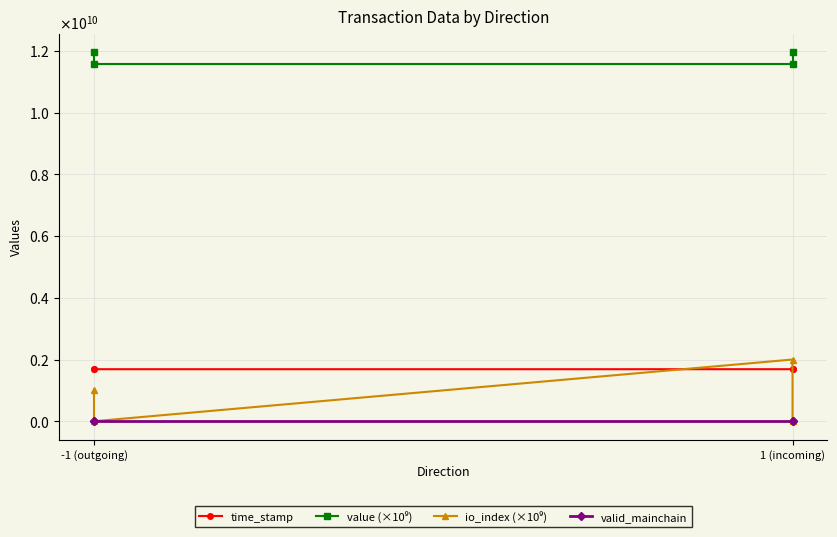

True or false: time_stamp and value (×10⁹) cross at least once.

False